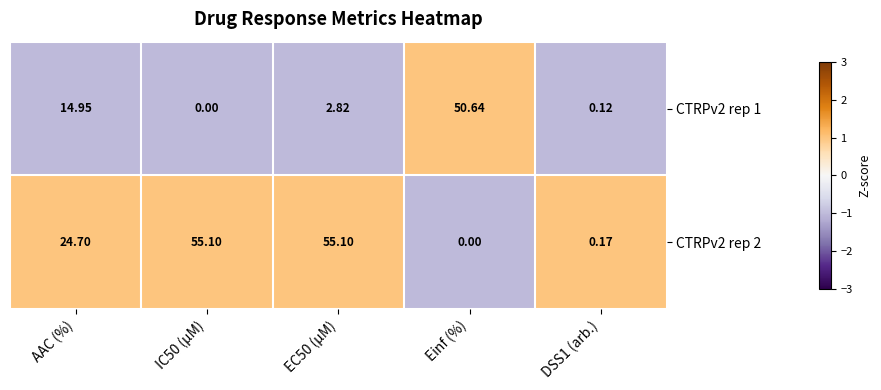

Which series has the largest total across all categories?

CTRPv2 rep 2